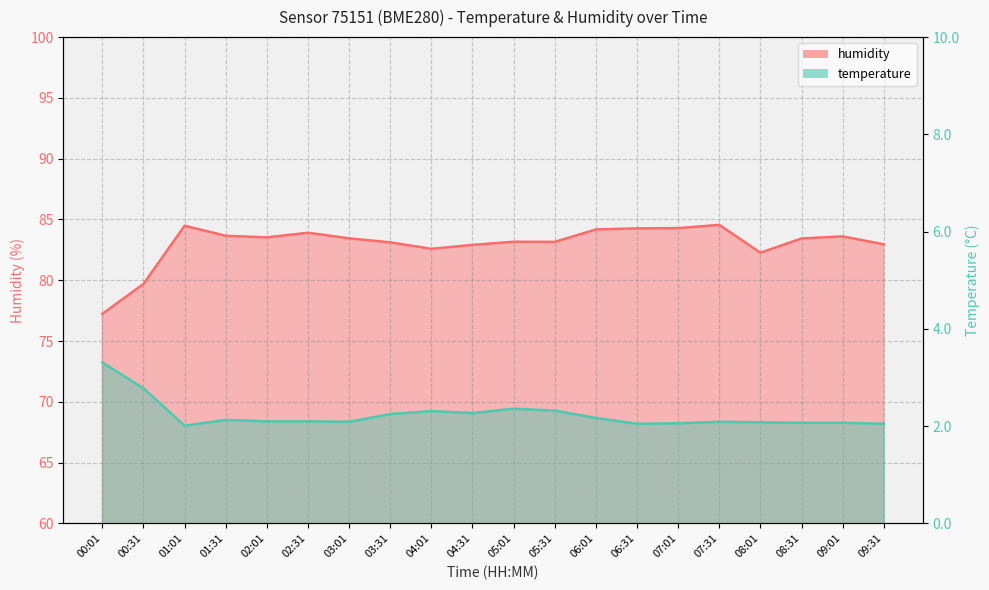

Rank the categories by temperature value from highest to lowest.

00:01, 00:31, 05:01, 05:31, 04:01, 04:31, 03:31, 06:01, 01:31, 02:01, 02:31, 03:01, 07:31, 08:01, 08:31, 09:01, 07:01, 06:31, 09:31, 01:01